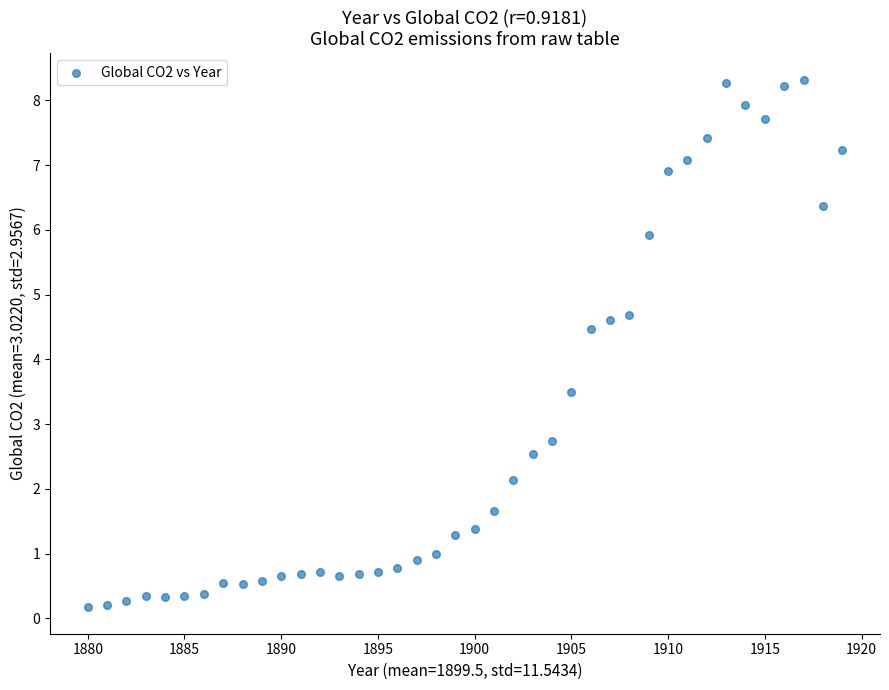

What is the range of X values (max minus min)?

39.0